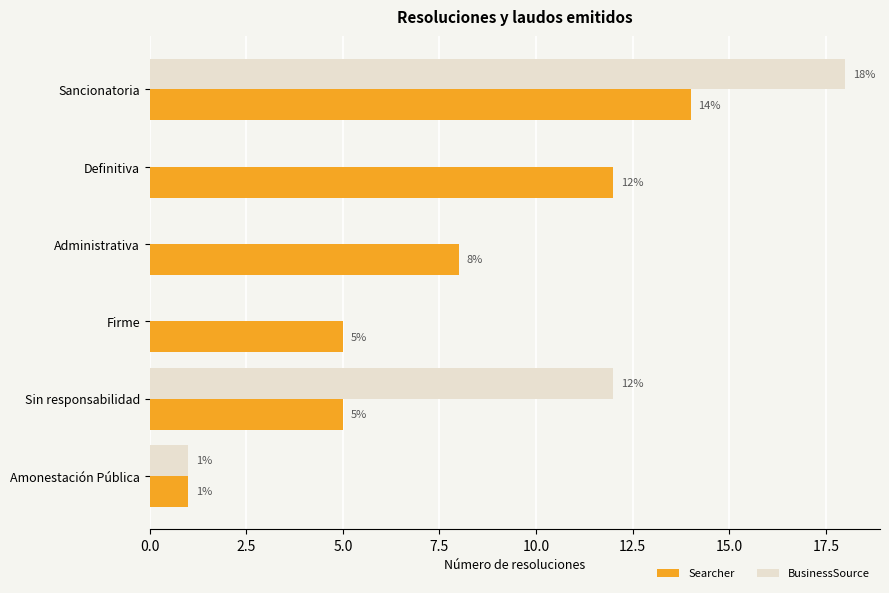

True or false: BusinessSource has a value of 31 at Sancionatoria.

False